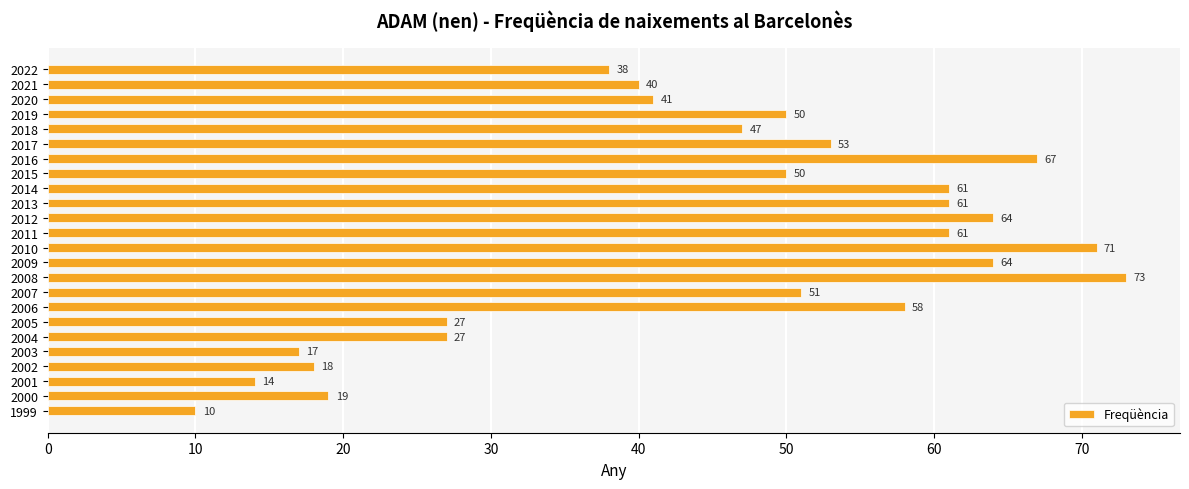

What is the sum of all values?

1082